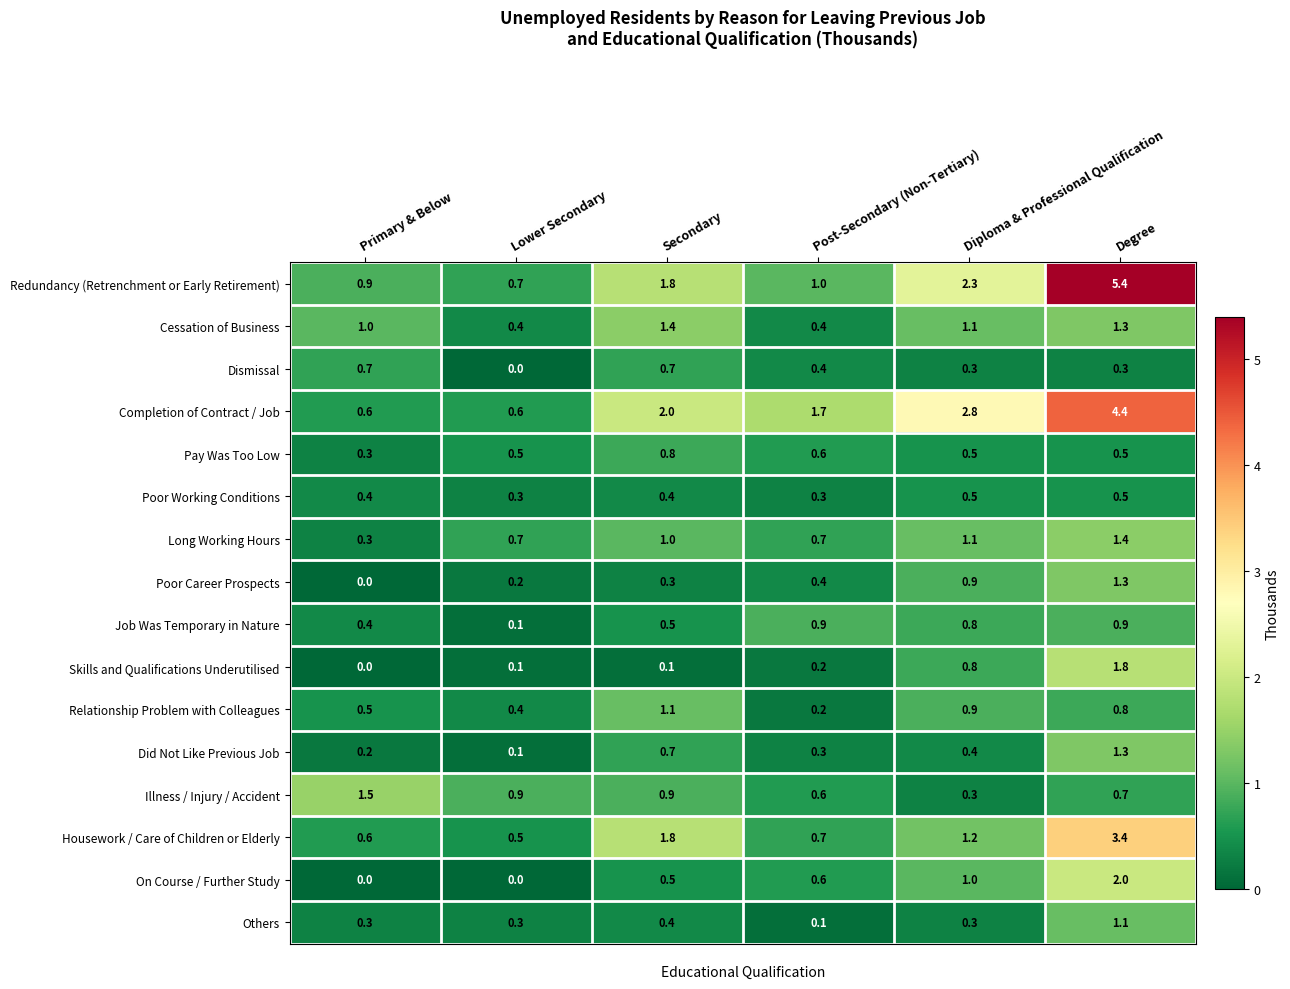

How many values in the Skills and Qualifications Underutilised series exceed 0?

5